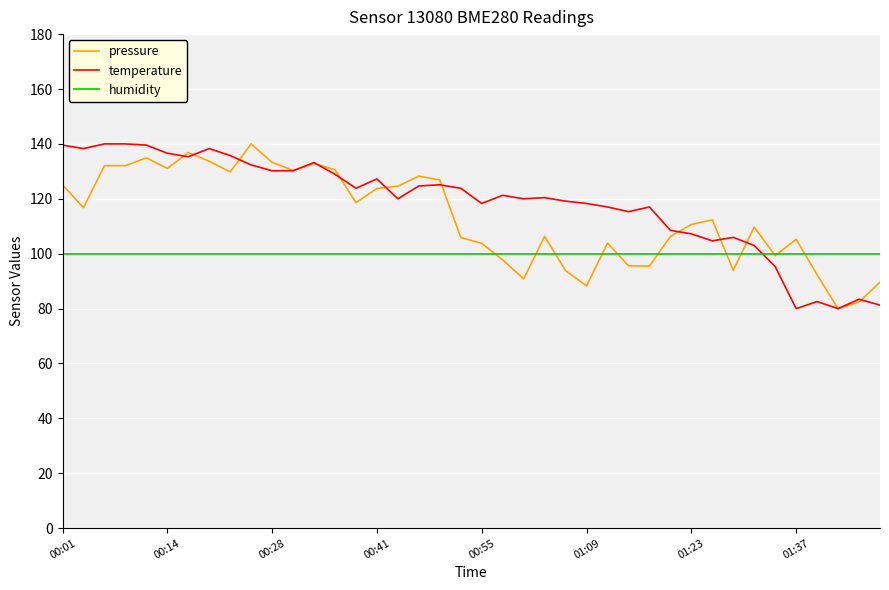

Is this an area chart (filled region under the line)?

No